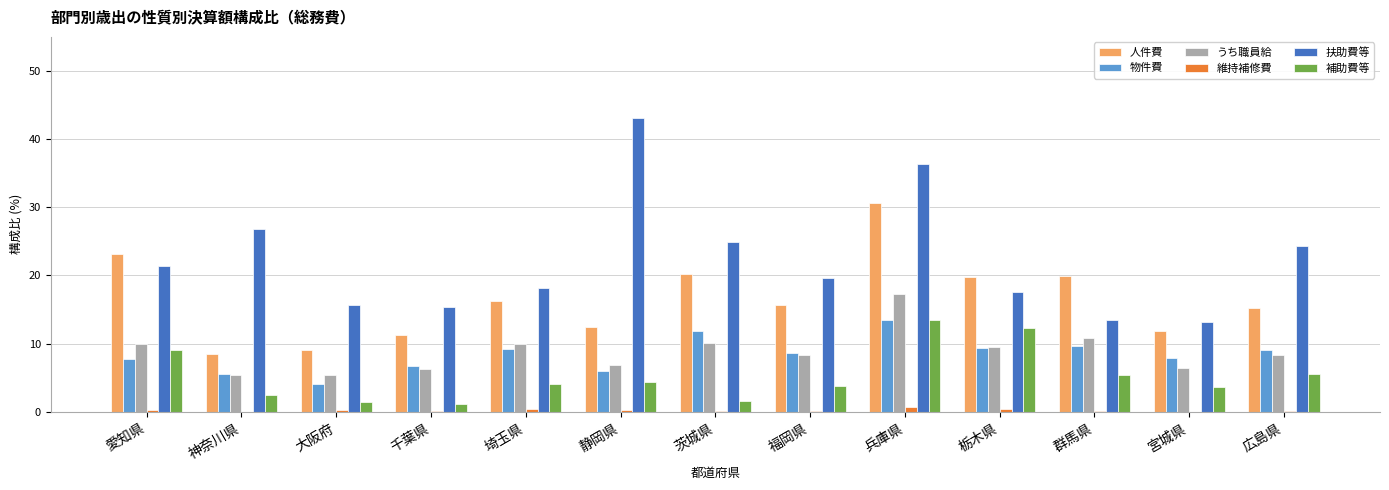

What are all the series names shown in the legend?

人件費, 物件費, うち職員給, 維持補修費, 扶助費等, 補助費等